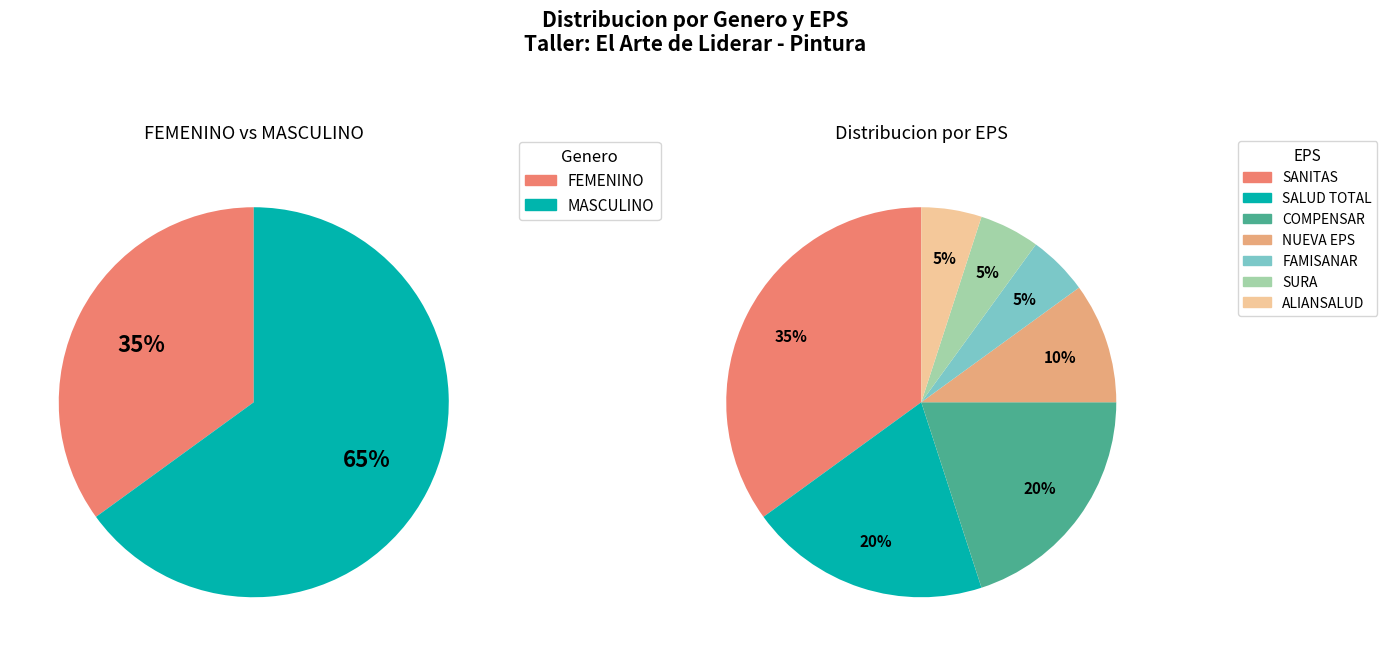

Do MASCULINO and FEMENINO together represent more than half of the pie?

Yes